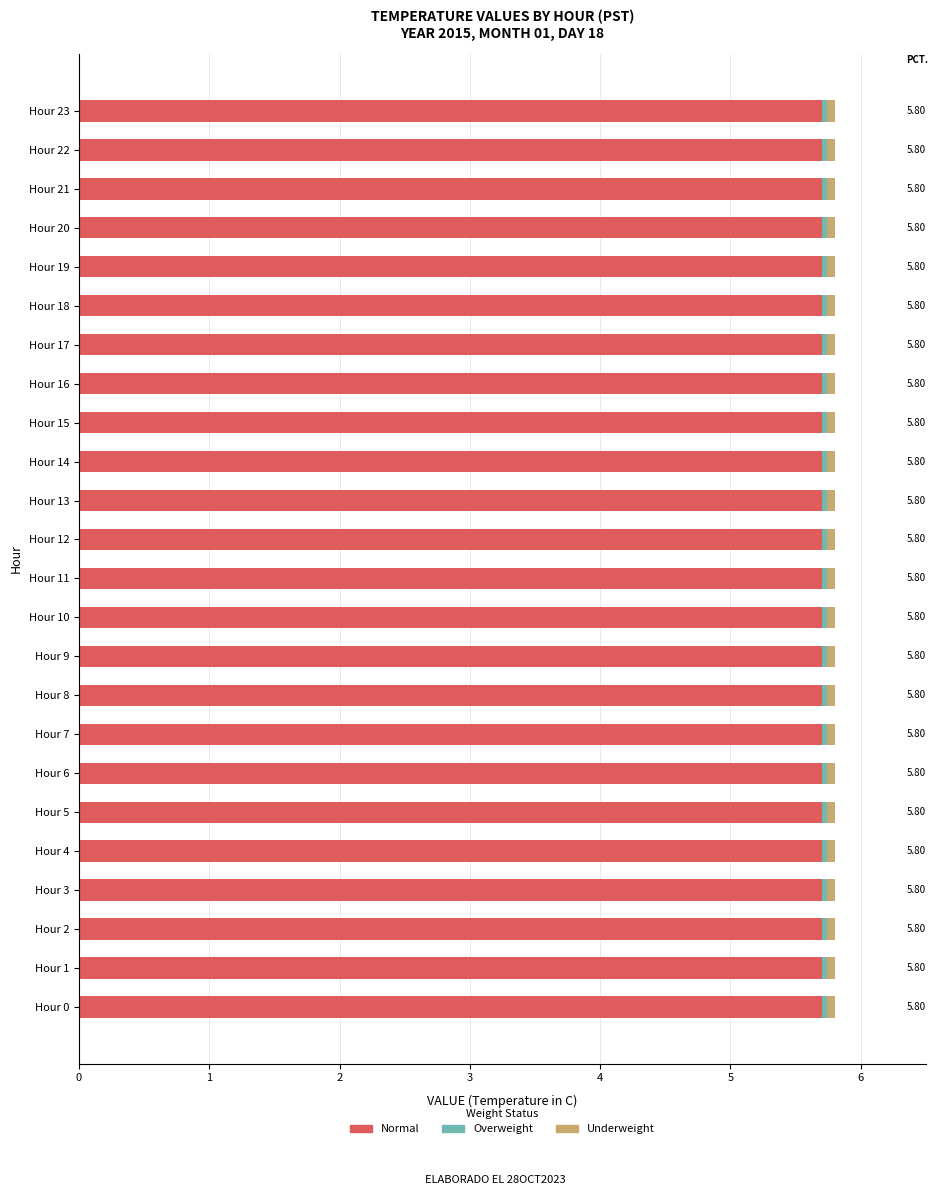

Count the number of data series in this chart.

3